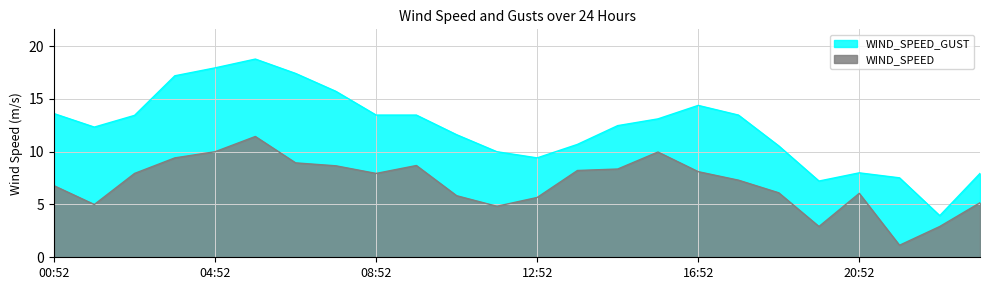

What position from the left is 04:52?

5